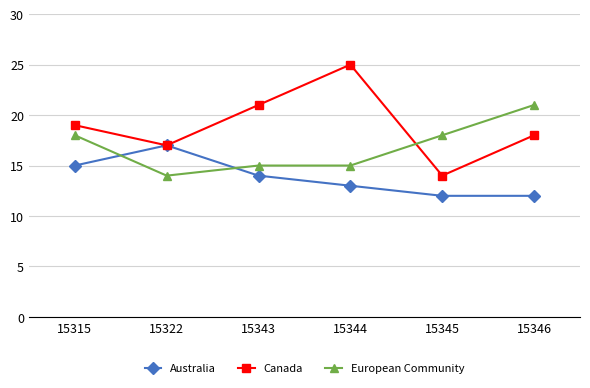

What is the spread (max minus min) of values at 15343?

7